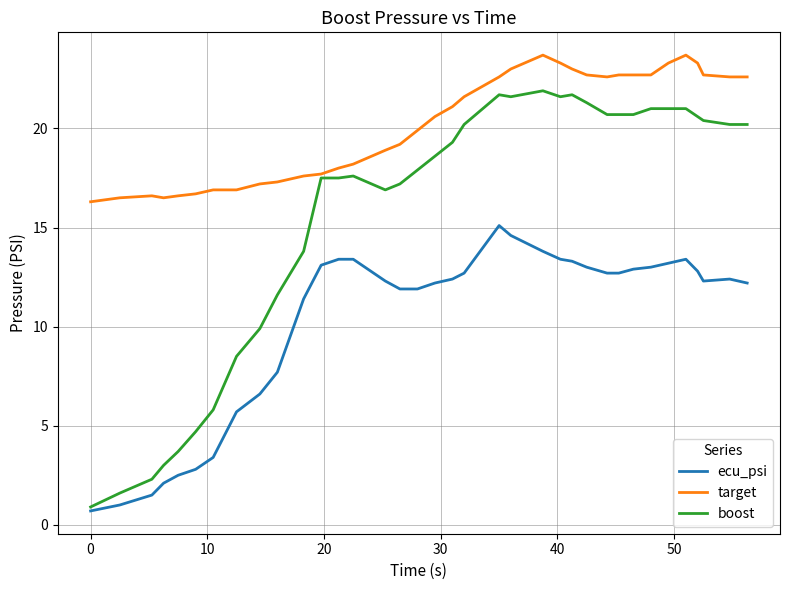

Which series has the largest total across all categories?

target